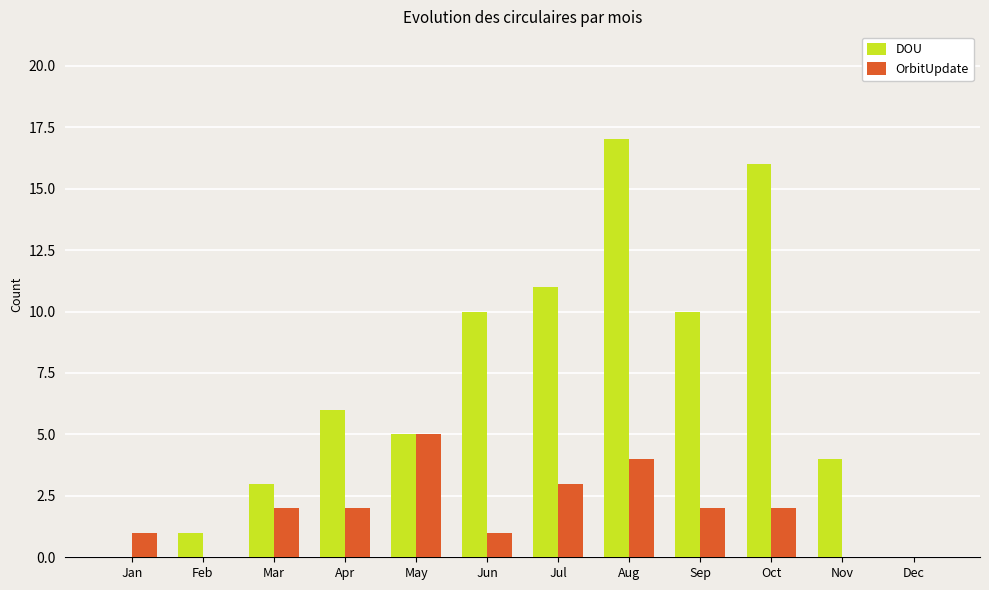

What is the maximum value shown in the chart?

17